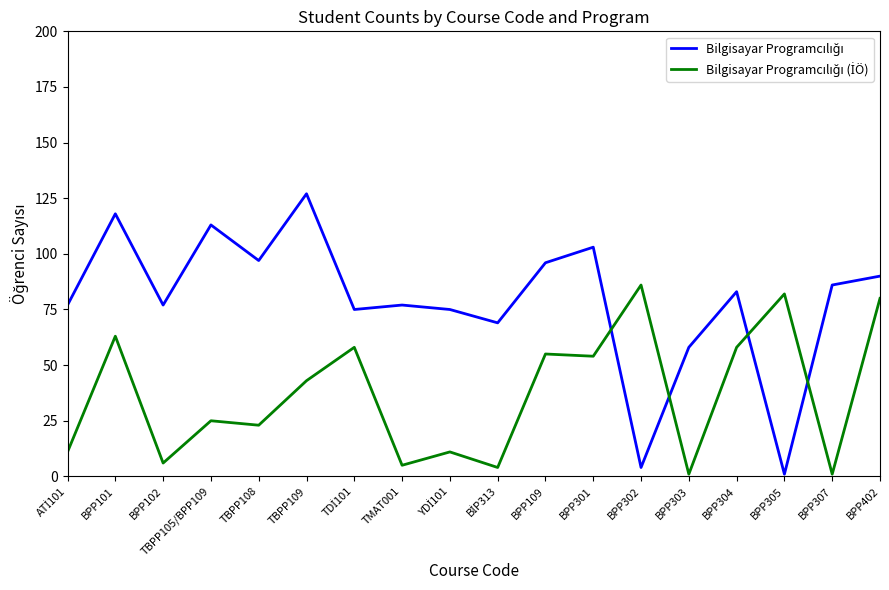

At which category is the sum across all series the highest?

BPP101